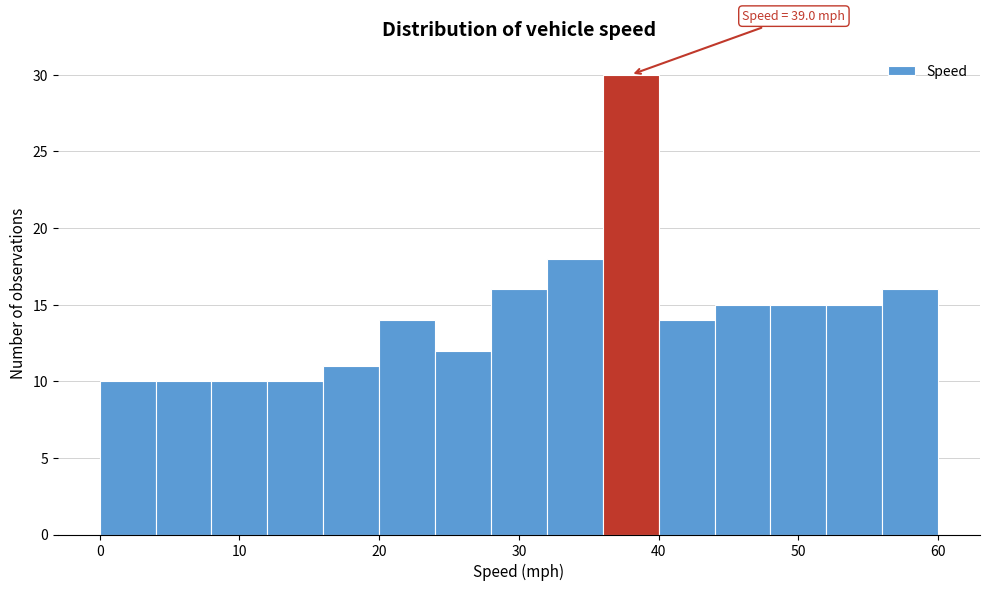

Over which range of the x-axis is the bar tallest?

36 to 40